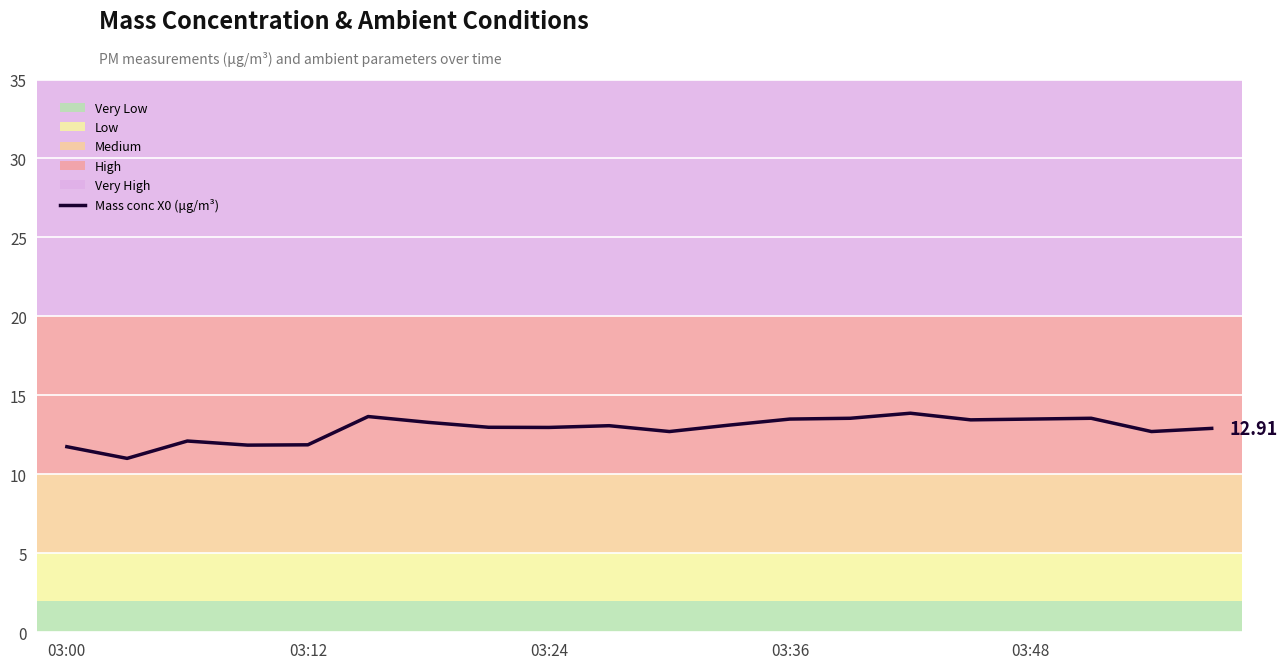

What is the smallest value displayed?

11.0